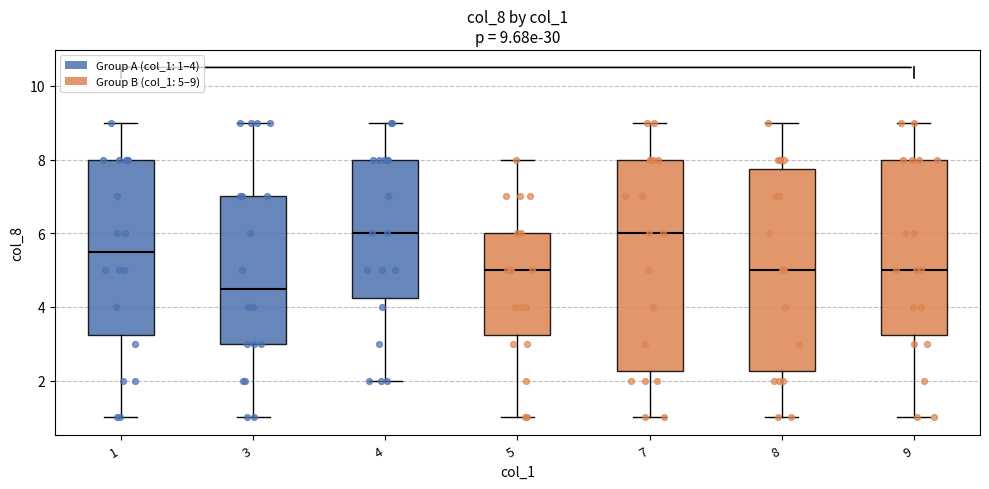

Comparing the boxes themselves (not the whiskers), which one is the tallest?

7